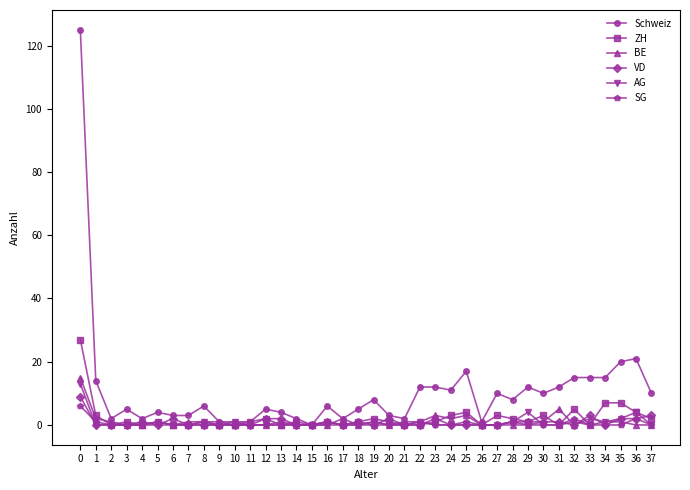

What is the sum of all BE values?

43